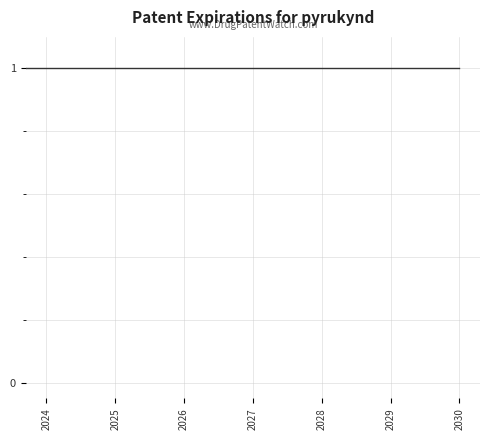

What is the difference between the maximum and minimum values?

0.3